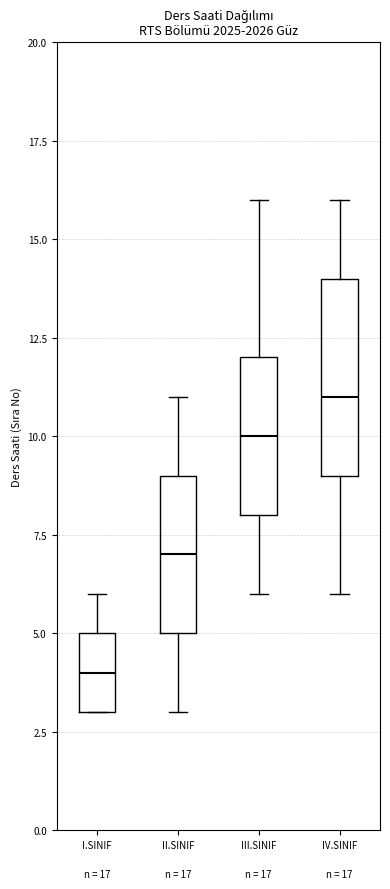

Which box has the highest median line?

IV.SINIF